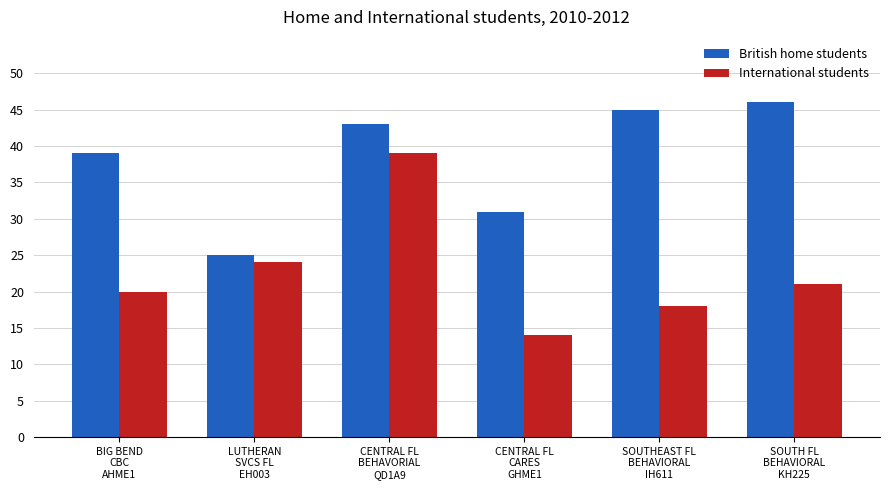

What is the difference between the second highest and minimum values in the British home students series?

20